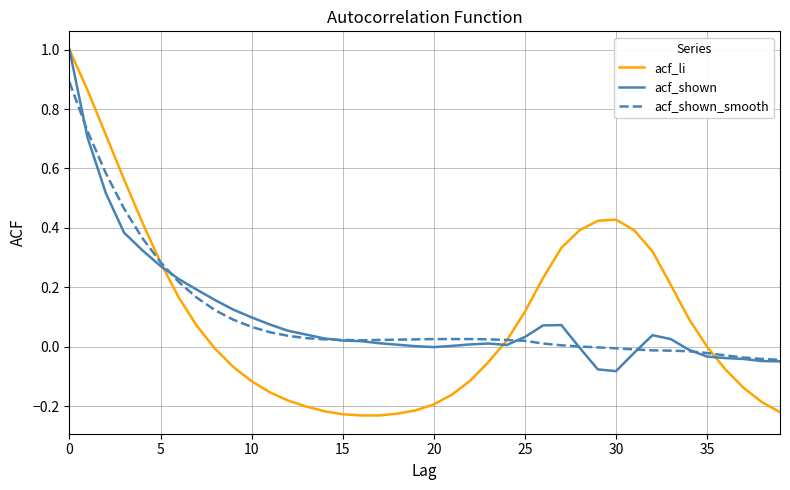

True or false: acf_shown and acf_shown_smooth cross at least once.

True